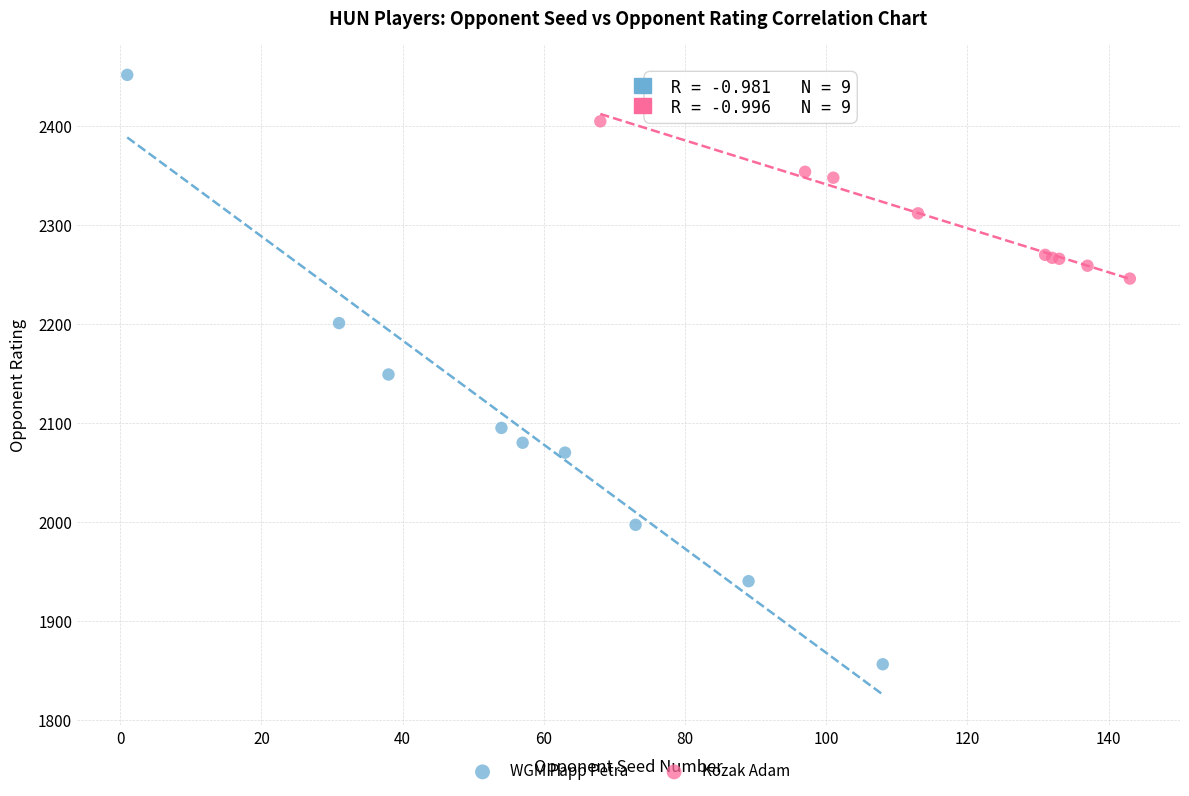

Which series has the widest spread of Y values?

WGM Papp Petra